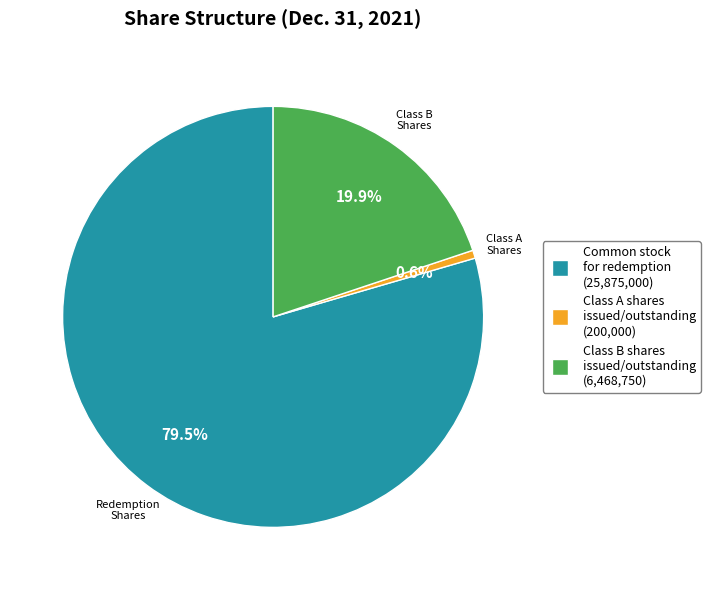

Does any single category account for the majority?

Yes